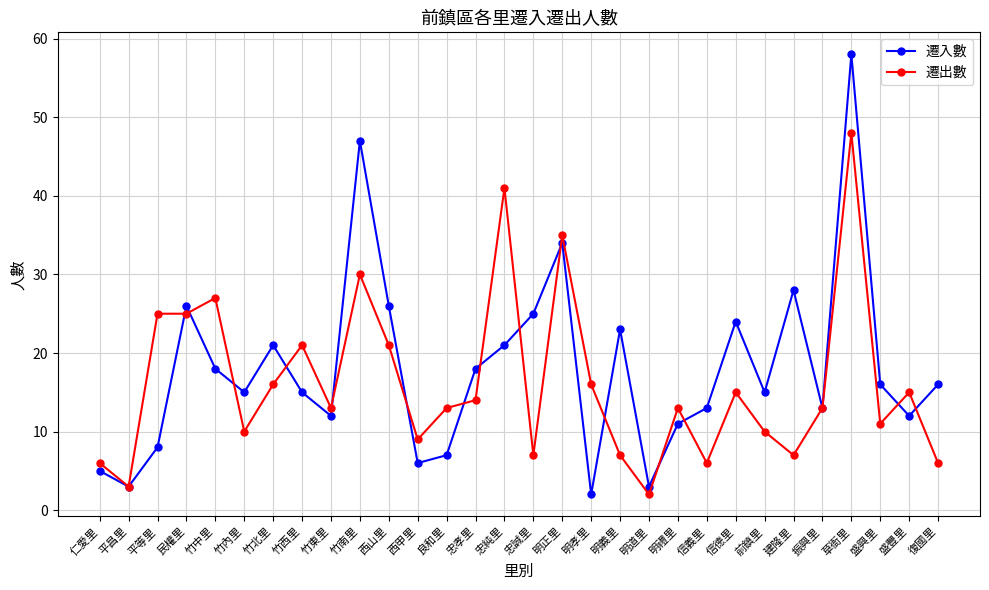

What is the highest value of the 遷入數 series?

58